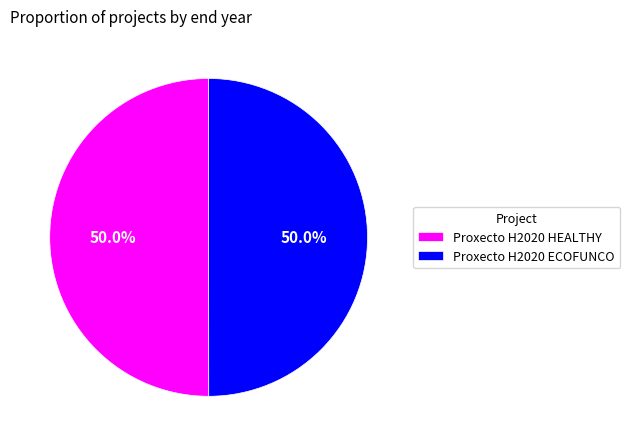

How many segments does this pie chart have?

2